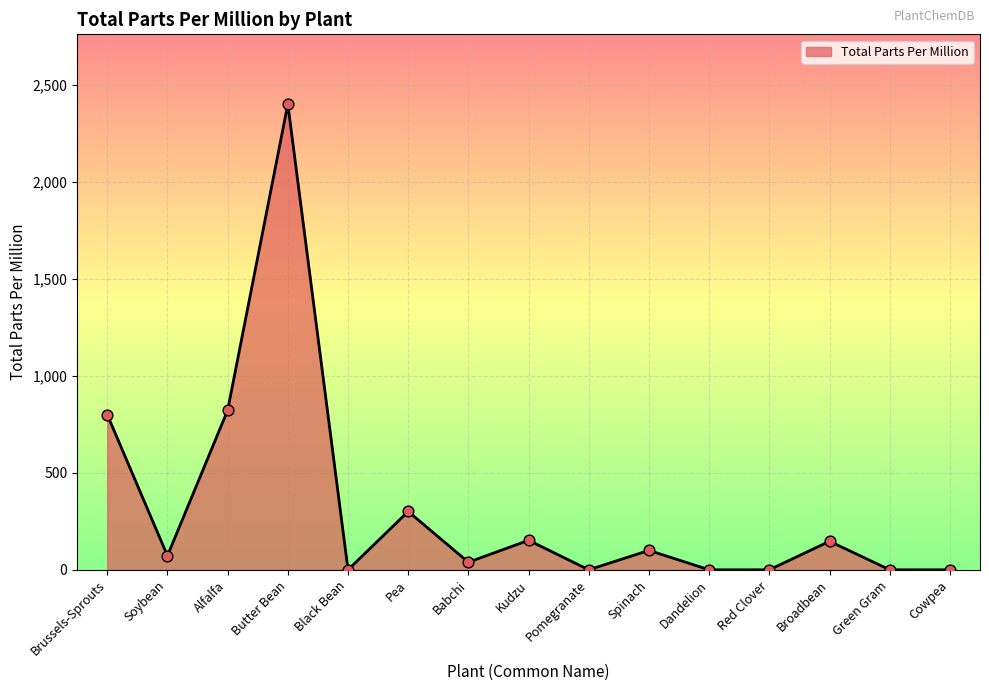

Approximately how many times larger is the value at Pea compared to Brussels-Sprouts?

0.4